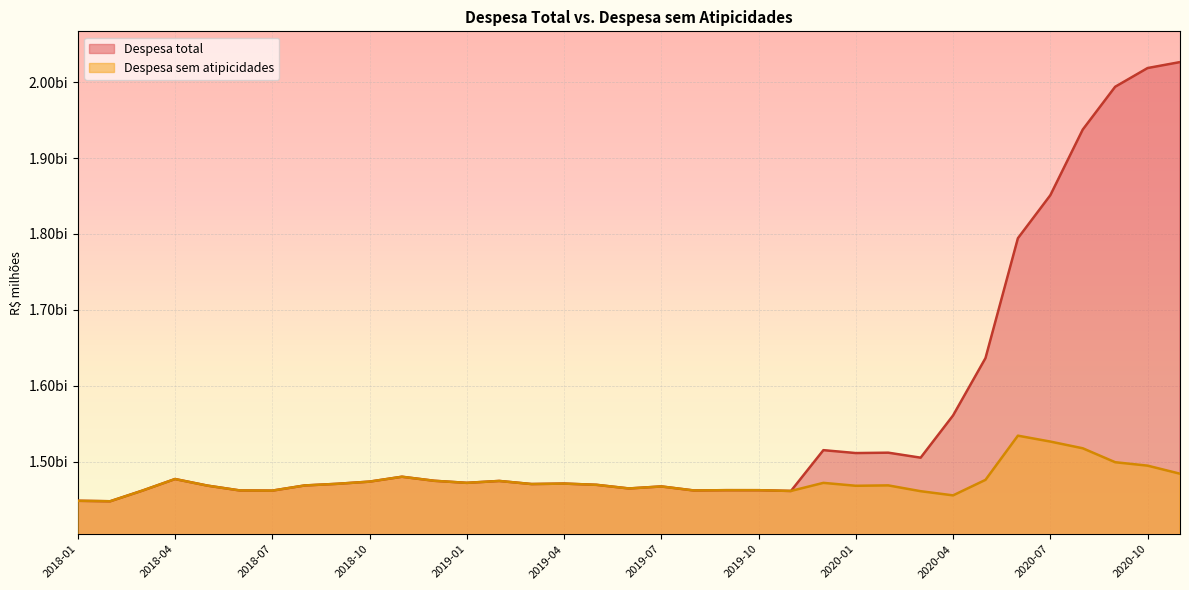

How many lines are shown in the chart?

2